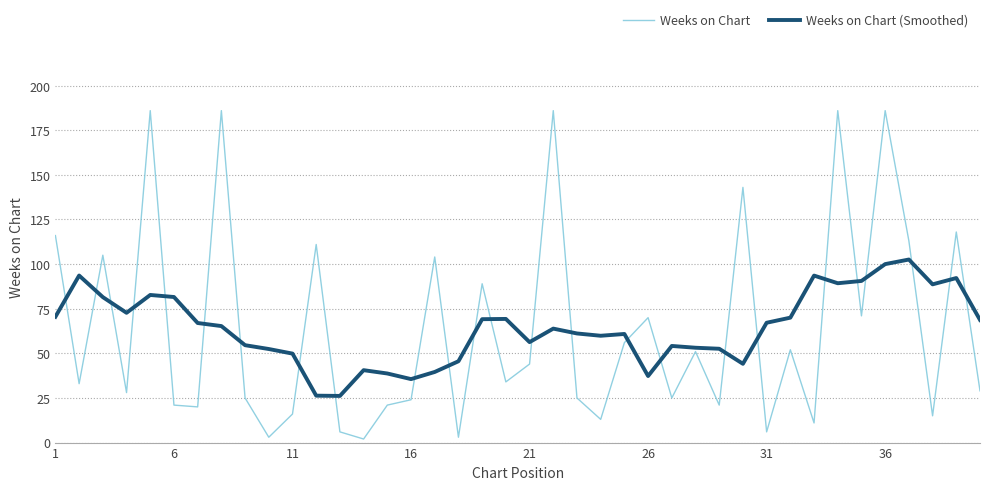

What is the minimum value for Weeks on Chart (Smoothed)?

26.1